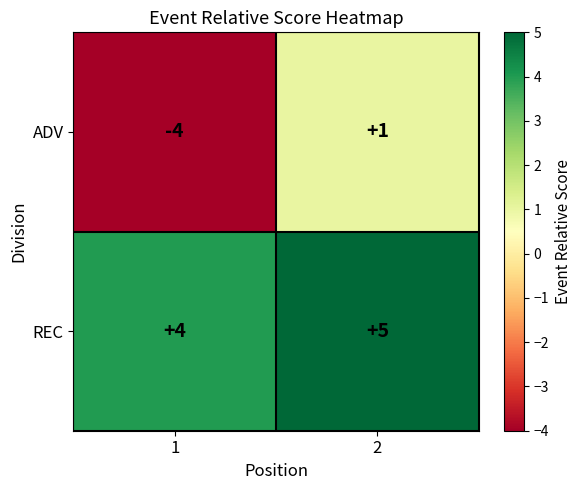

At which category is the sum across all series the highest?

2